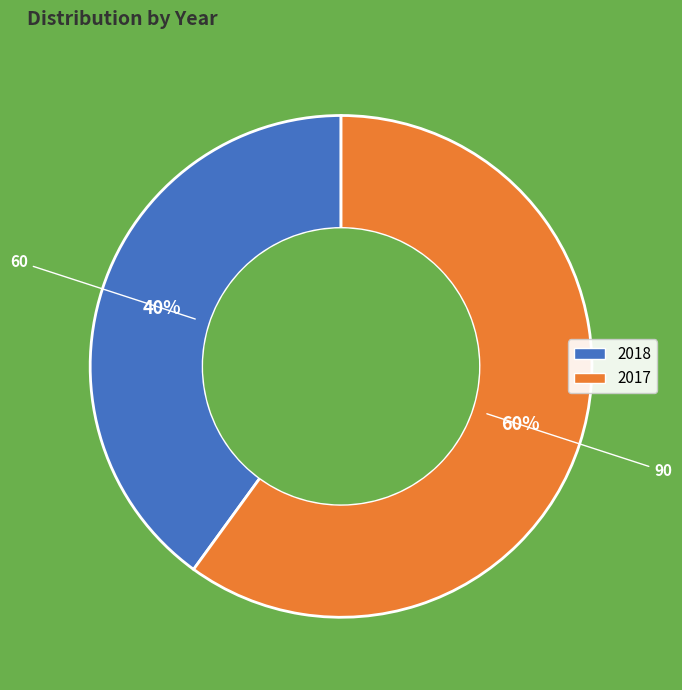

To the nearest percent, what percentage of the pie is 2017?

60%